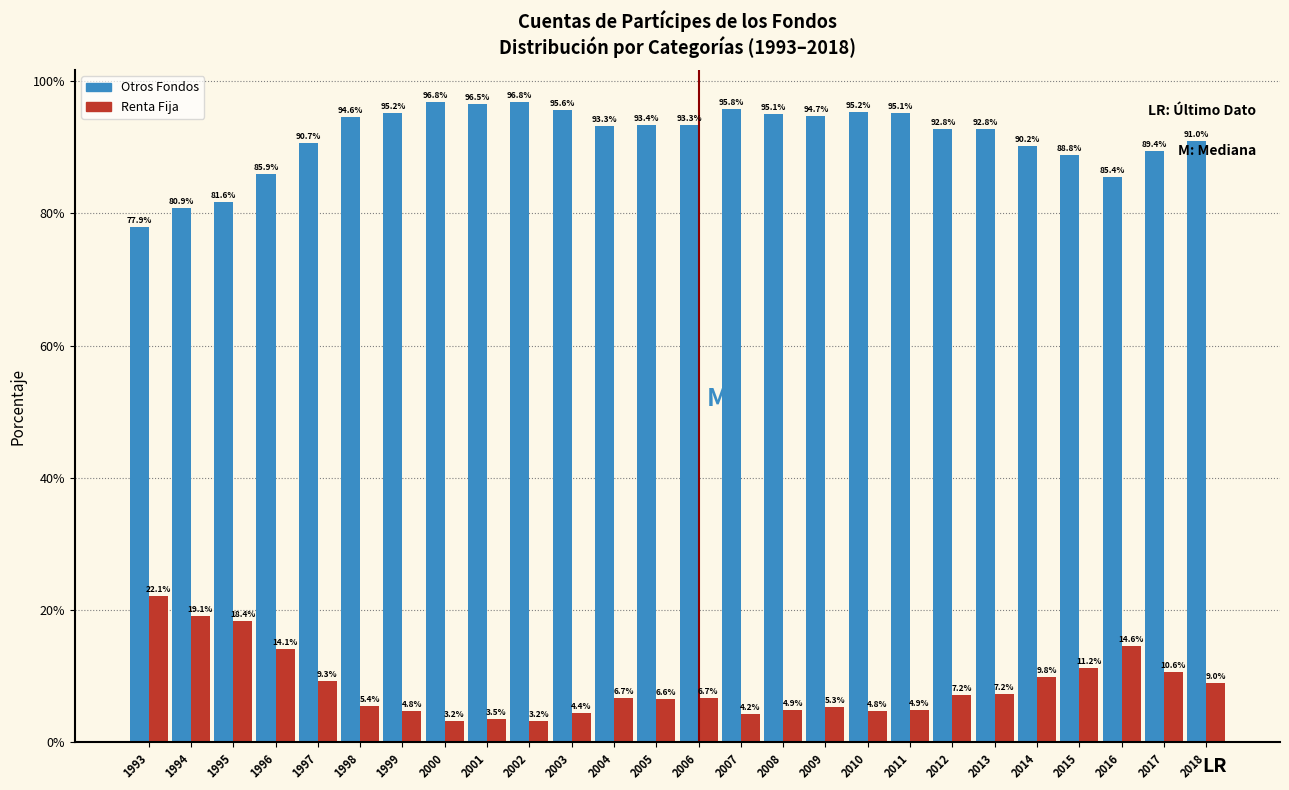

Reading left to right, transcribe all the data shown in this chart.

Otros Fondos: 1993=77.9	1994=80.9	1995=81.6	1996=85.9	1997=90.7	1998=94.6	1999=95.2	2000=96.8	2001=96.5	2002=96.8	2003=95.6	2004=93.3	2005=93.4	2006=93.3	2007=95.8	2008=95.1	2009=94.7	2010=95.2	2011=95.1	2012=92.8	2013=92.8	2014=90.2	2015=88.8	2016=85.4	2017=89.4	2018=91.0
Renta Fija: 1993=22.1	1994=19.1	1995=18.4	1996=14.1	1997=9.3	1998=5.4	1999=4.8	2000=3.2	2001=3.5	2002=3.2	2003=4.4	2004=6.7	2005=6.6	2006=6.7	2007=4.2	2008=4.9	2009=5.3	2010=4.8	2011=4.9	2012=7.2	2013=7.2	2014=9.8	2015=11.2	2016=14.6	2017=10.6	2018=9.0